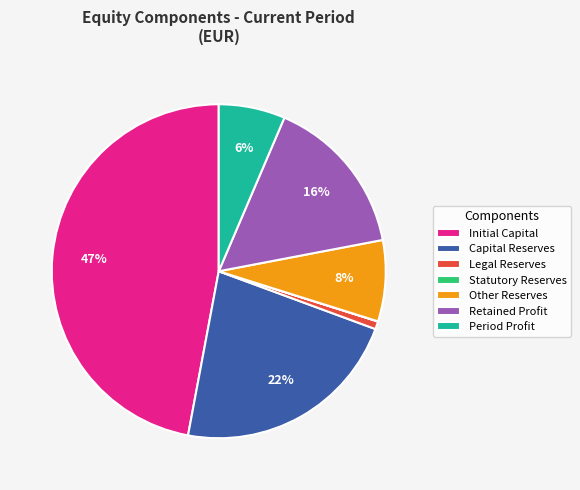

To the nearest percent, what is the average slice percentage?

14%